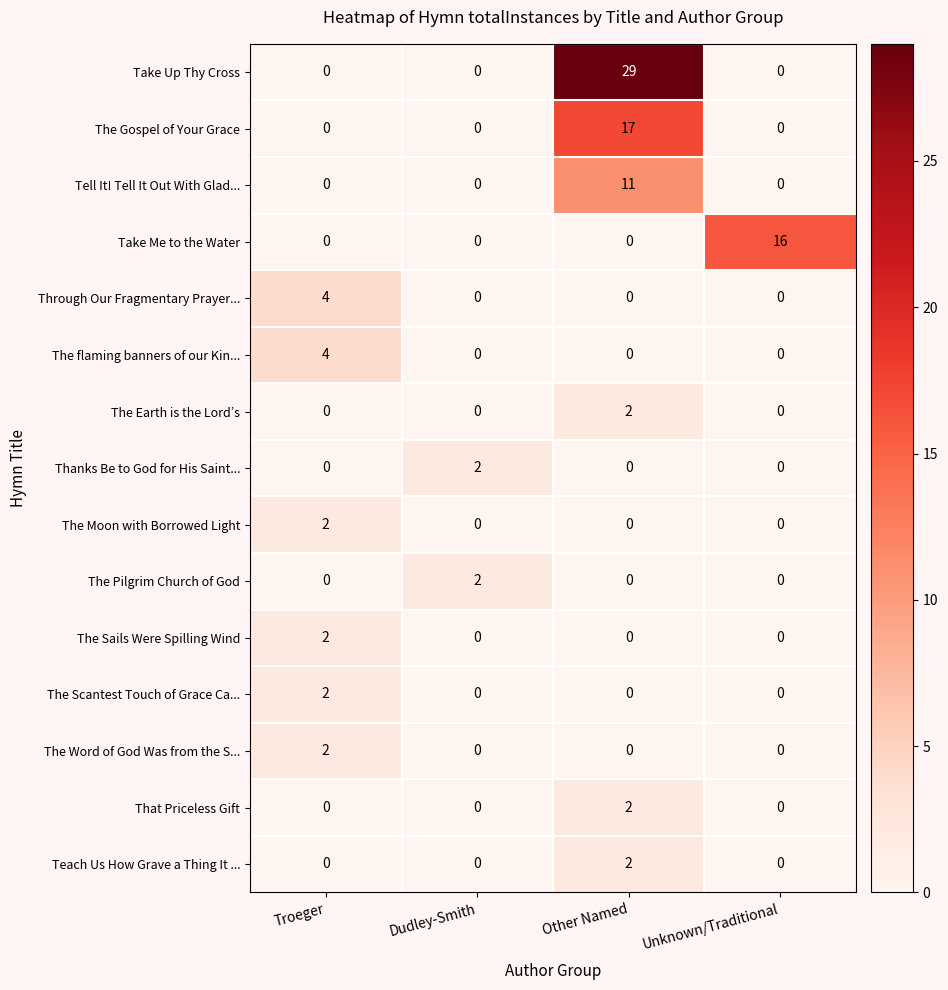

What is the average value of the The Gospel of Your Grace series?

4